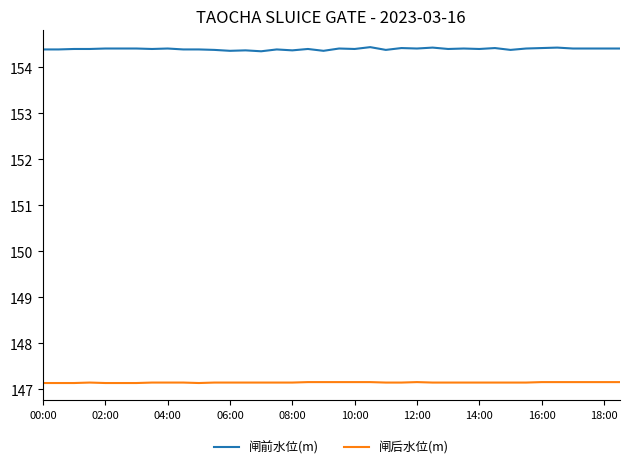

What is the smallest value displayed?

147.1